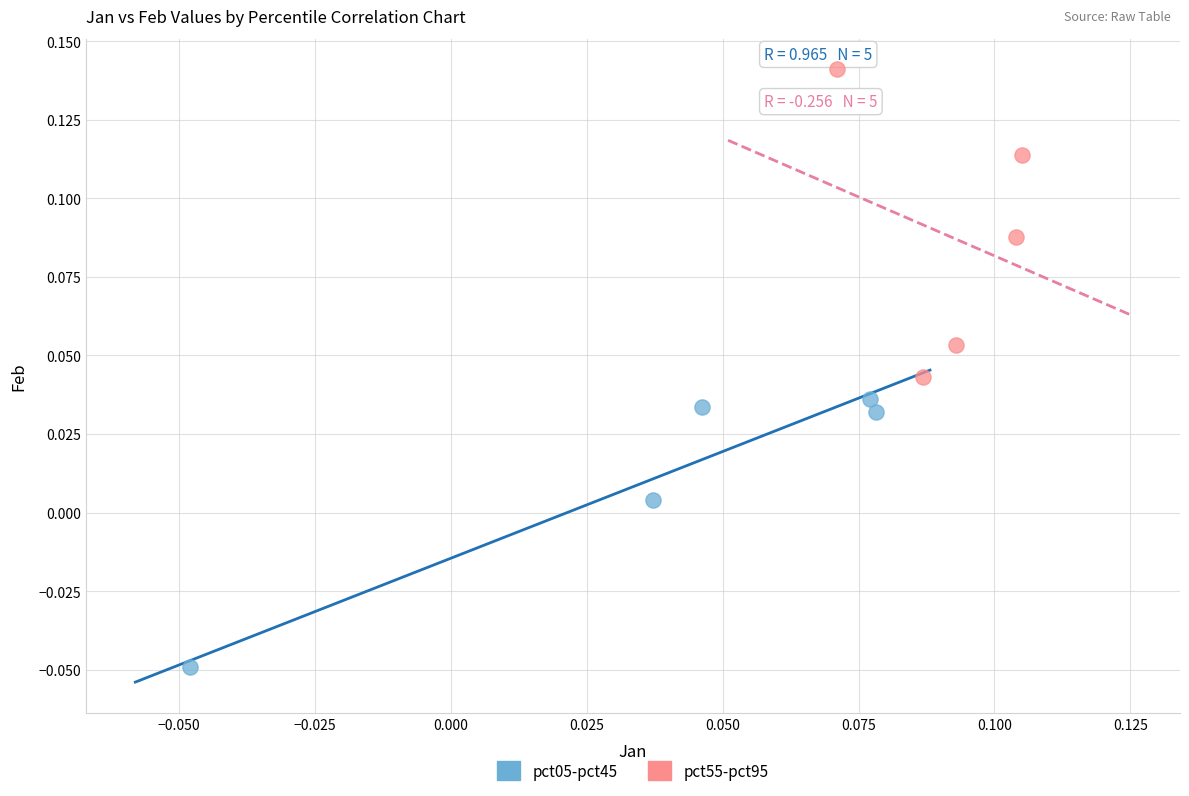

Which series reaches the minimum Y coordinate?

pct05-pct45